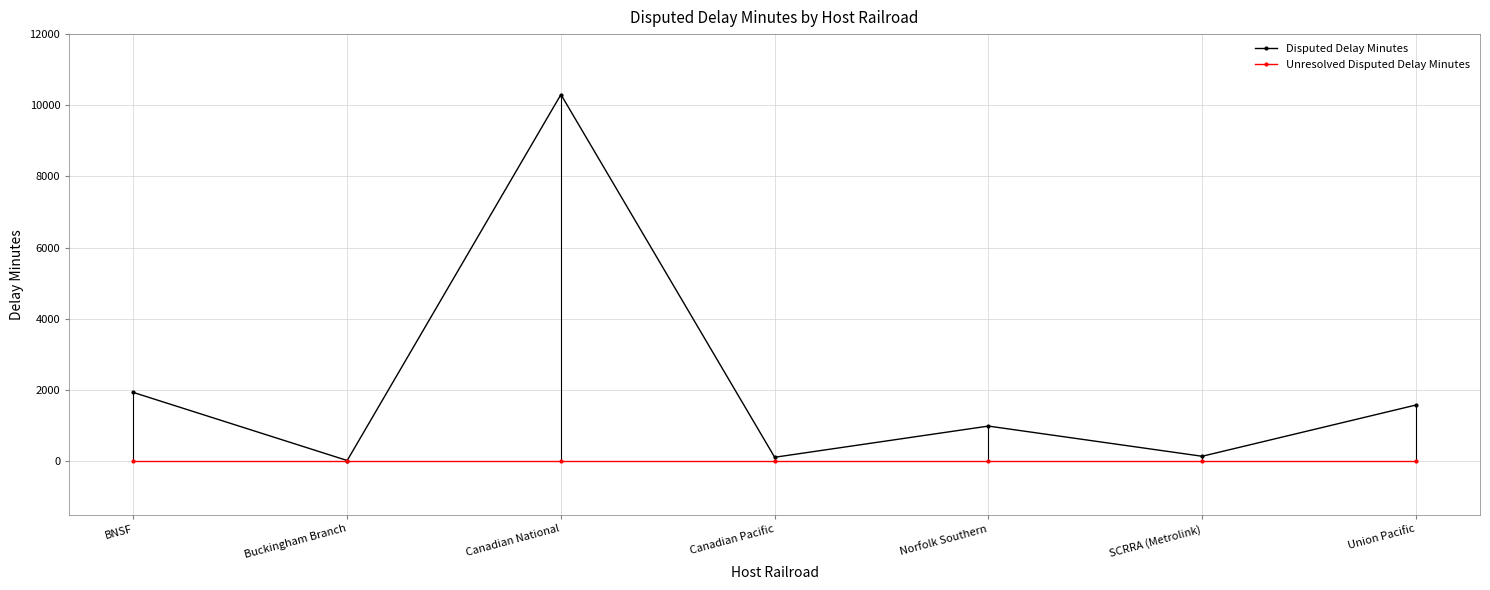

In Disputed Delay Minutes, how many points are higher than both neighbors (excluding endpoints)?

2